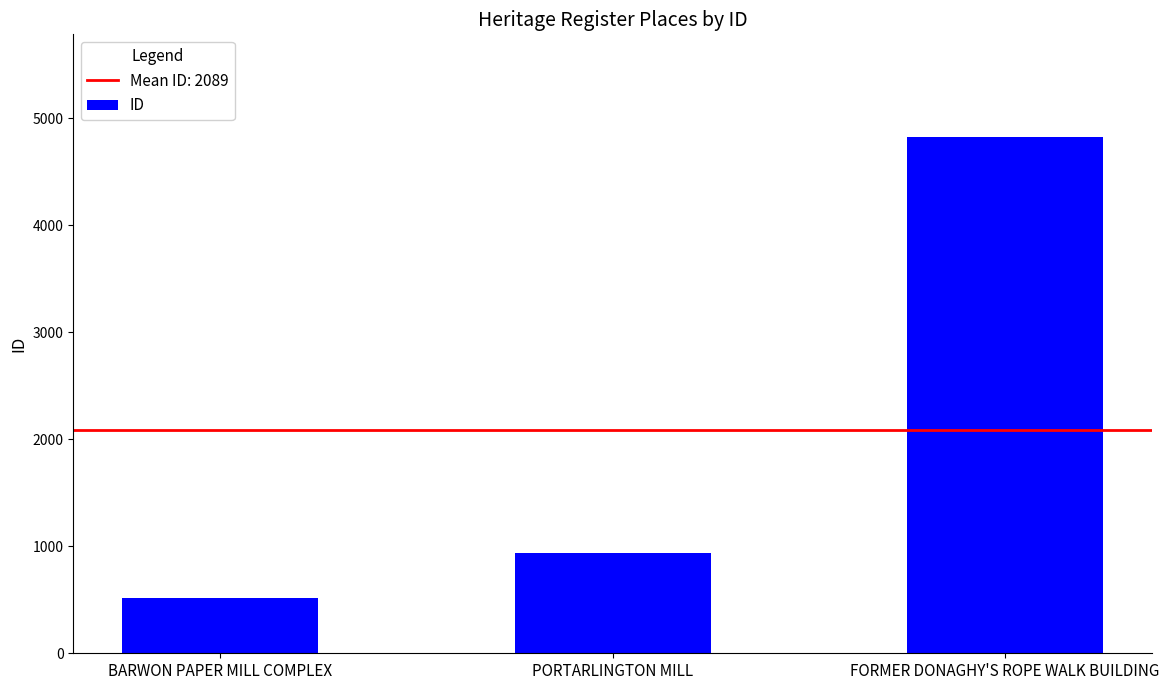

List the labels in order of value, smallest first.

BARWON PAPER MILL COMPLEX, PORTARLINGTON MILL, FORMER DONAGHY'S ROPE WALK BUILDING